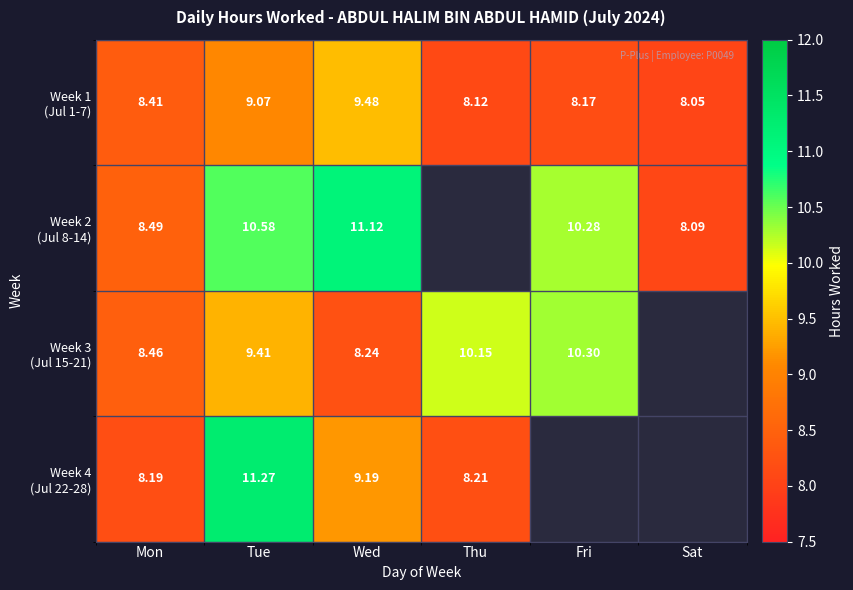

What is the difference between the Week 1 (Jul 1-7) values at Tue and Mon?

0.7